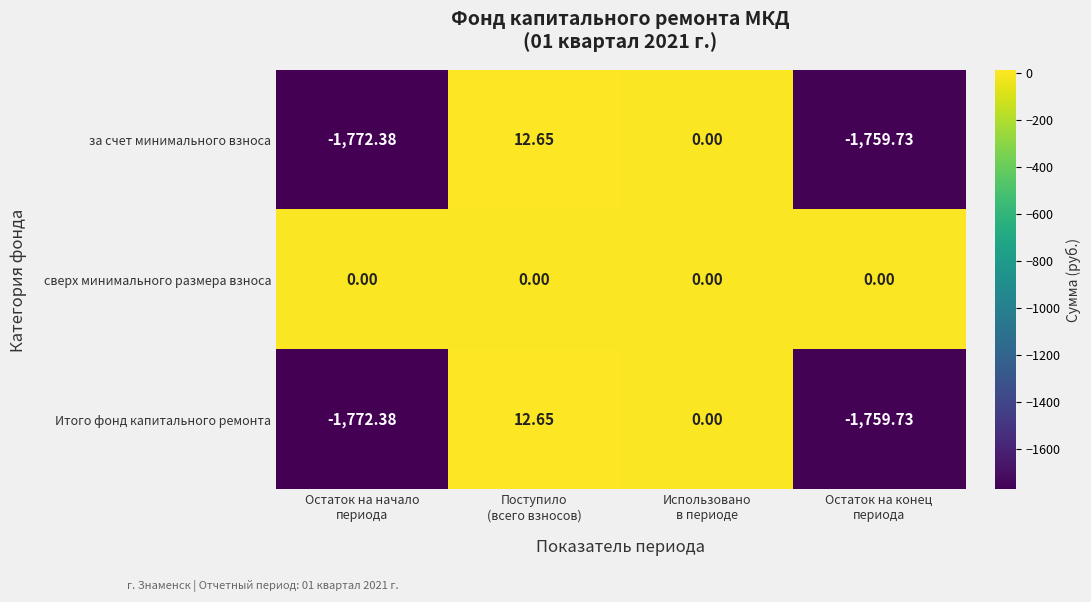

Which series has the largest total across all categories?

сверх минимального размера взноса